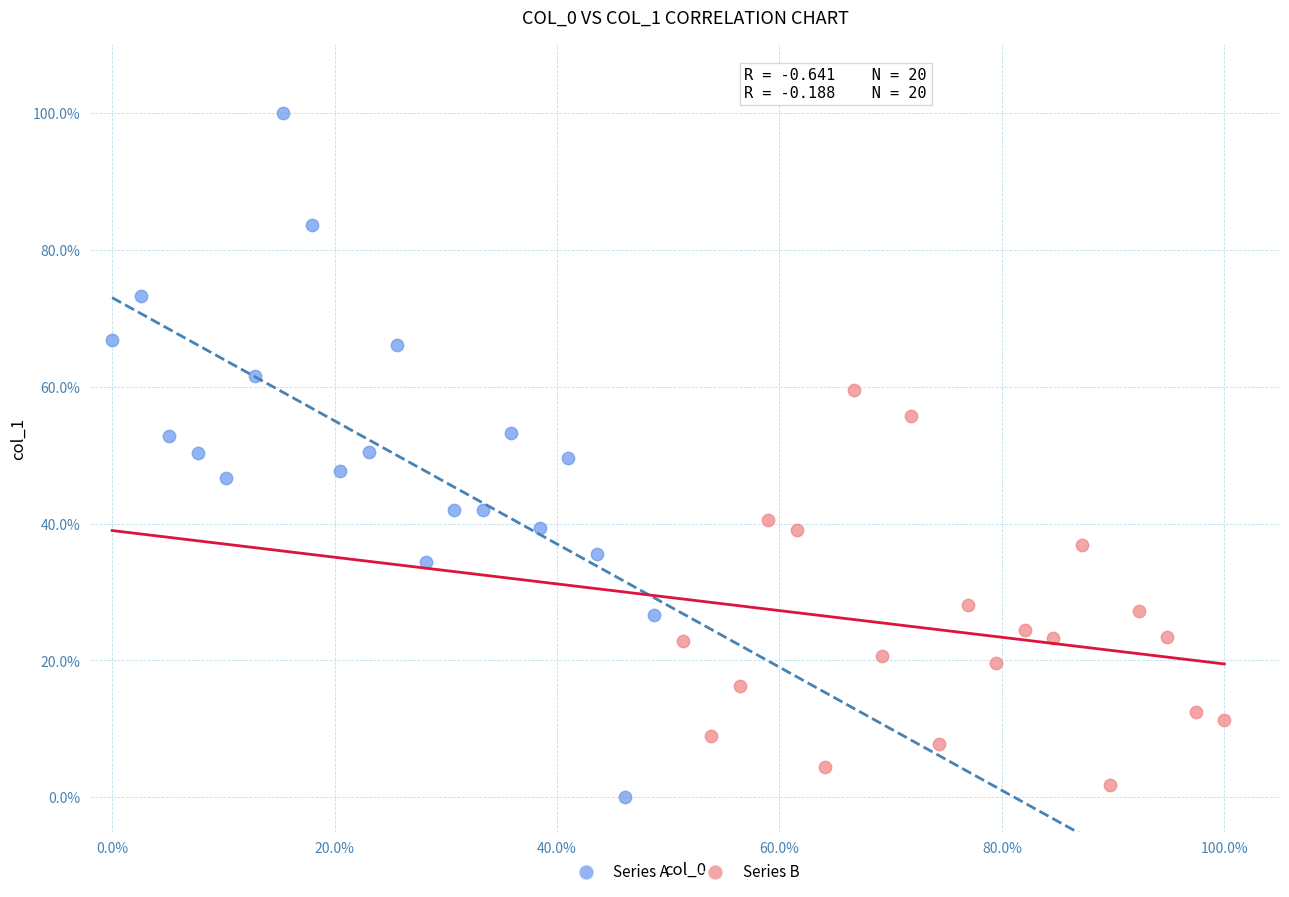

What are all the series names shown in the legend?

Series A, Series B